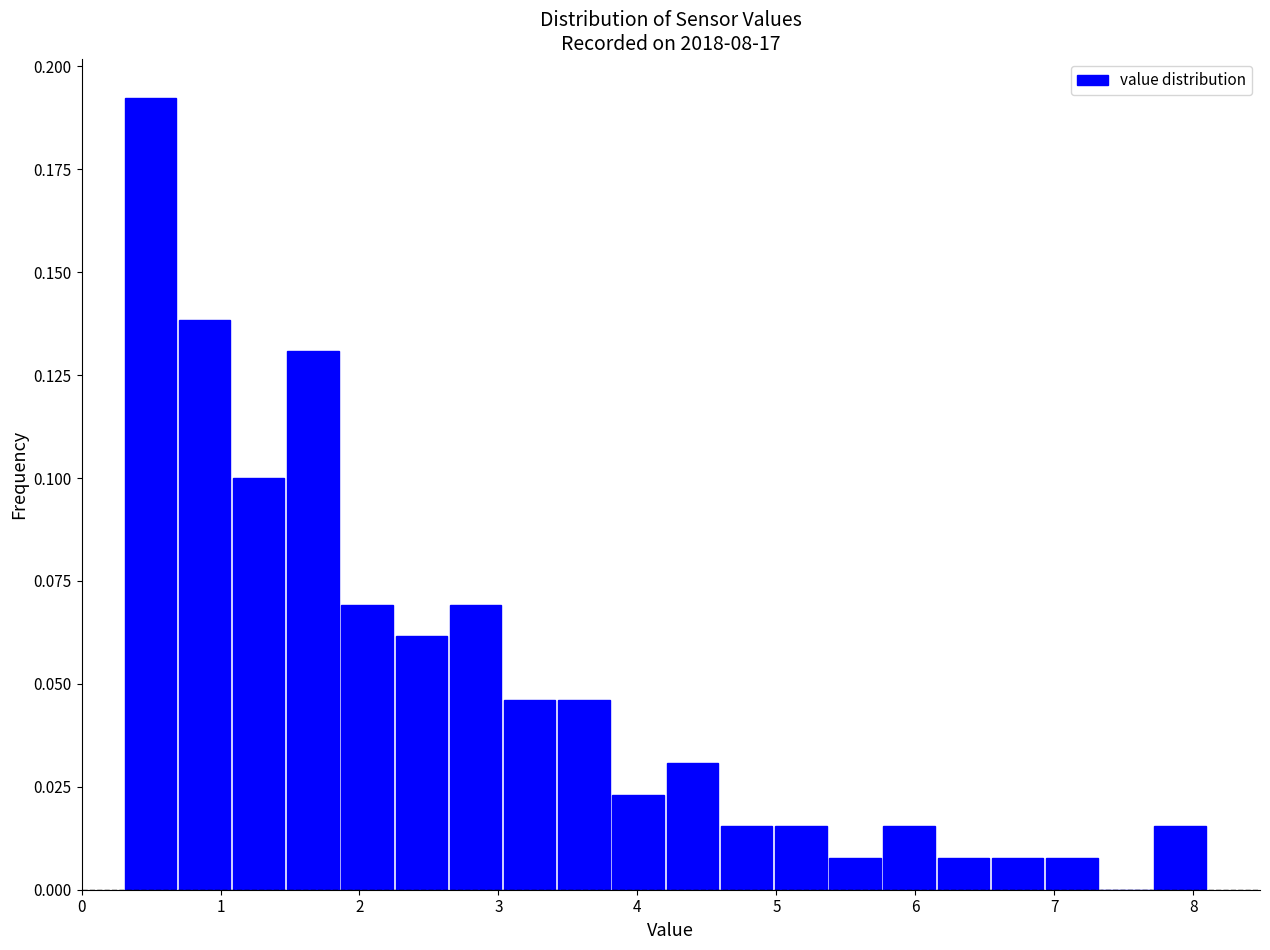

Around what value on the x-axis is the tallest bar? Give the approximate position of its centre, as read against the axis.

0.5